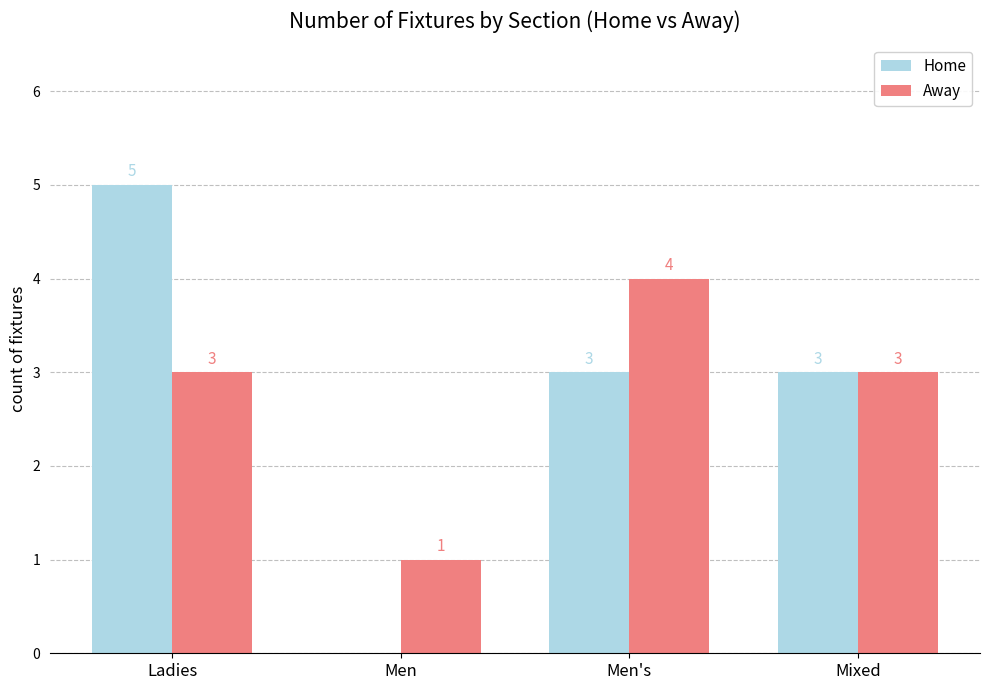

Count the number of data series in this chart.

2